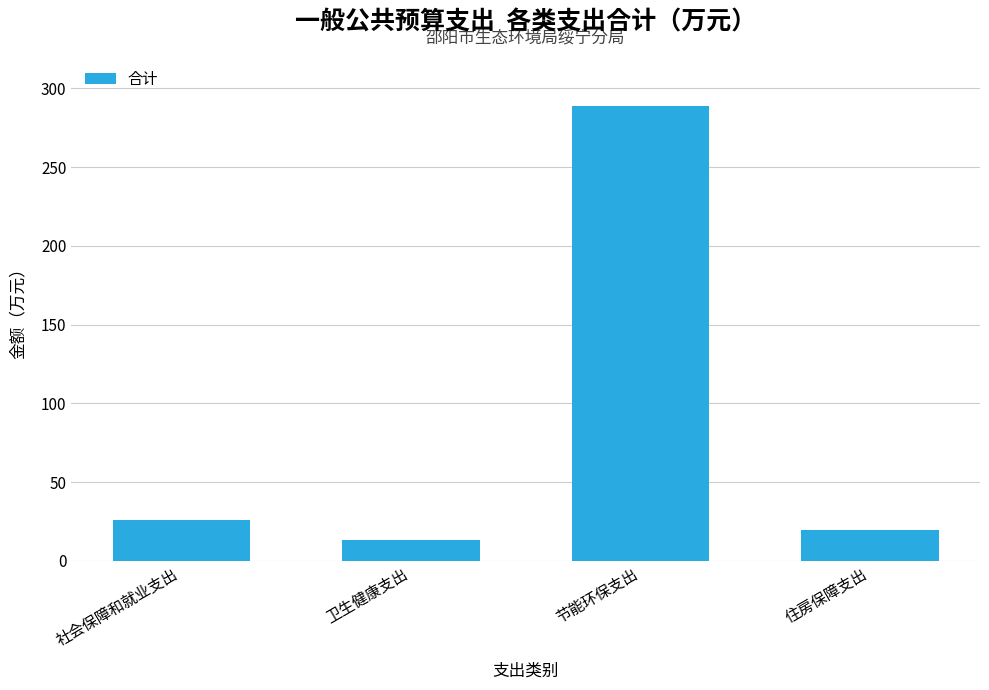

What is the difference between the maximum and minimum values?

275.2